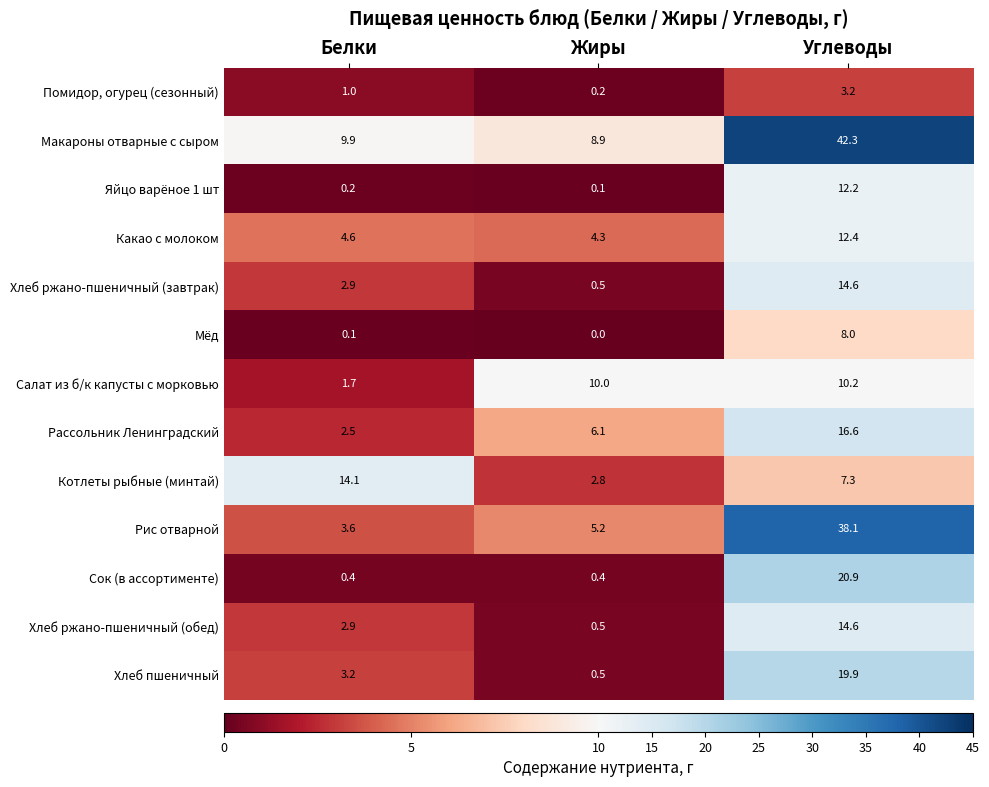

How many data points in Хлеб пшеничный are above 3?

2